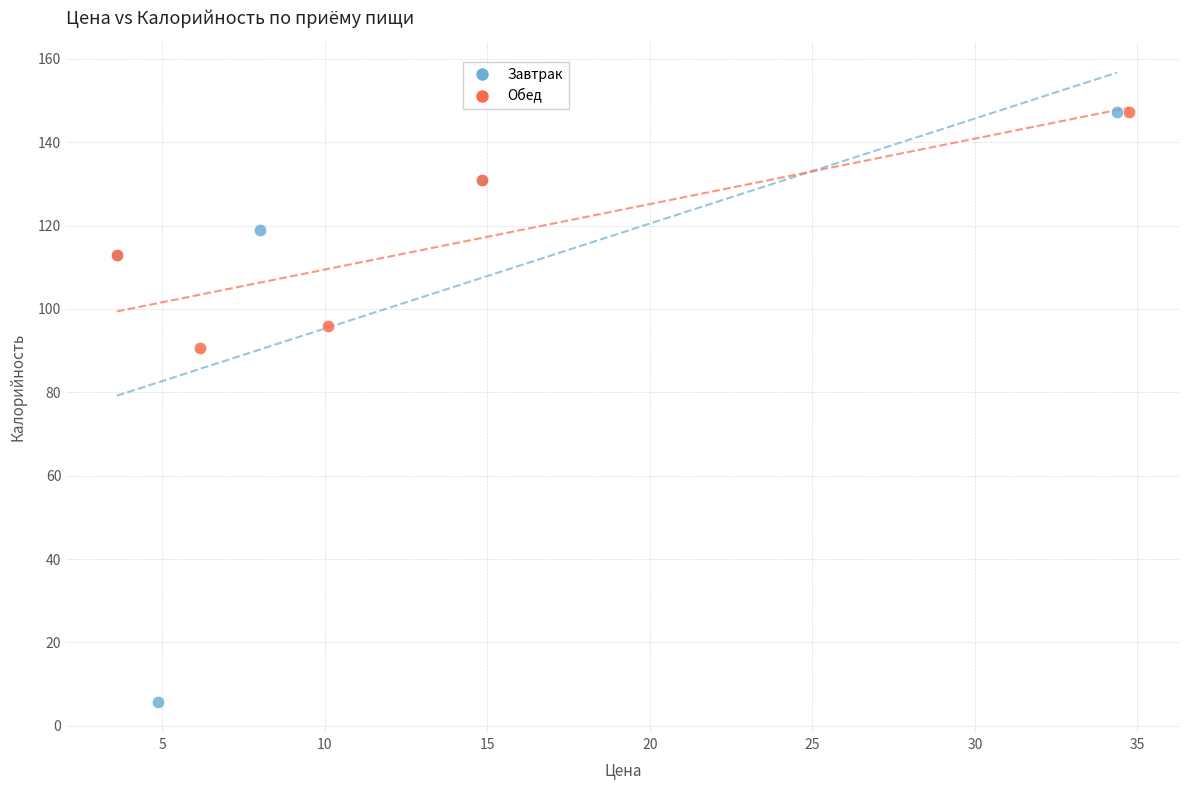

Which series reaches the minimum Y coordinate?

Завтрак